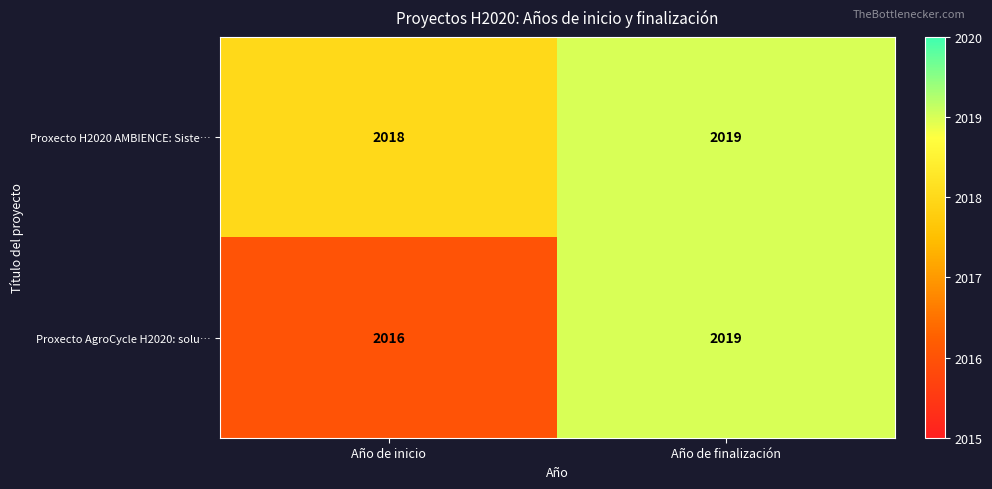

List the labels in order of Proxecto AgroCycle H2020: solu… value, smallest first.

Año de inicio, Año de finalización